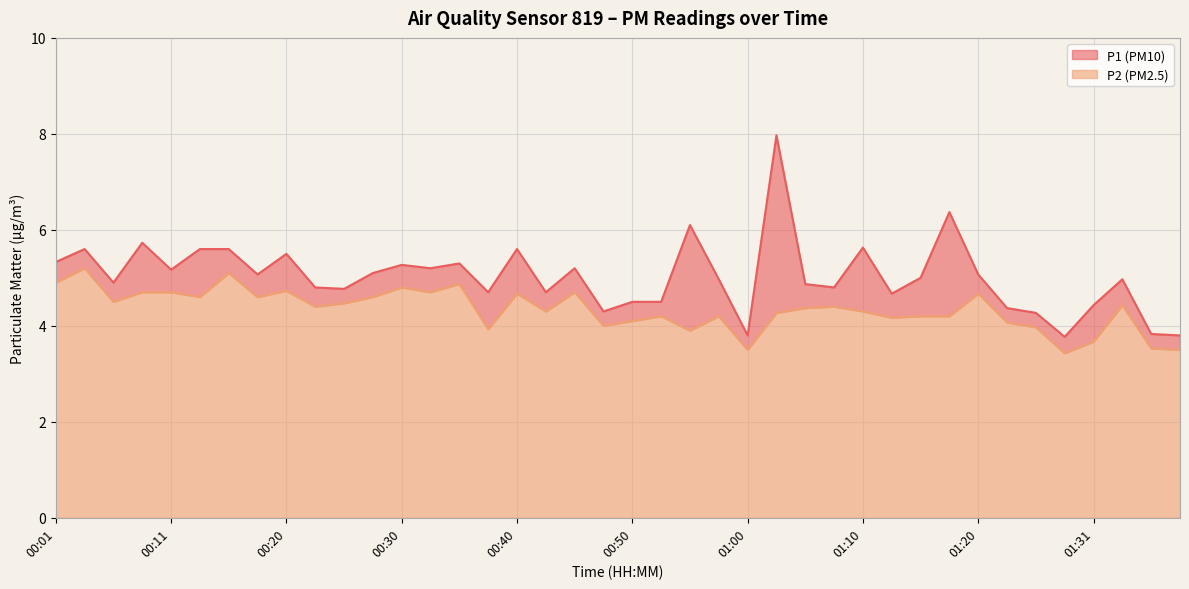

True or false: P1 and P2 intersect in this chart.

False